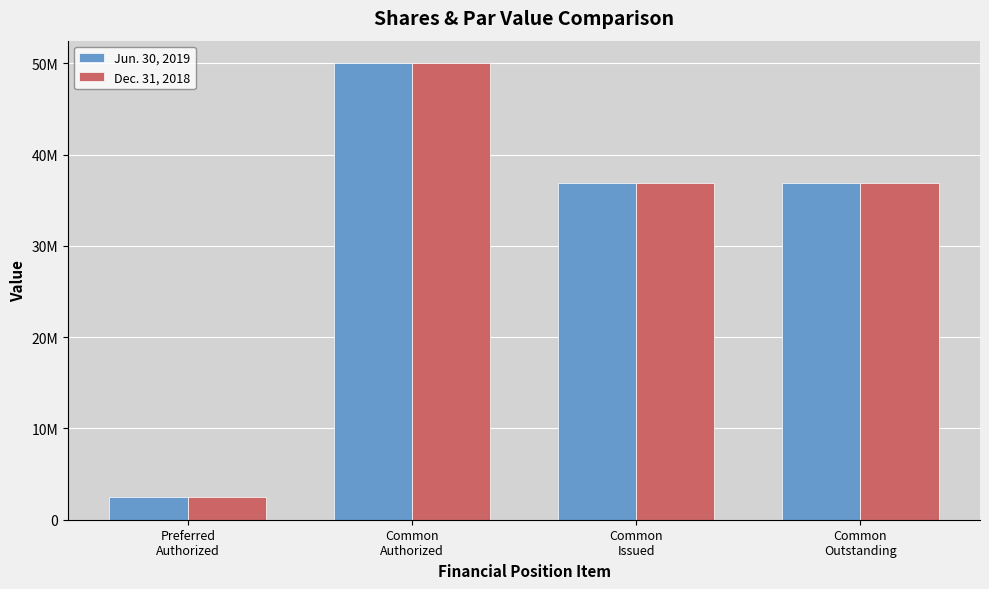

At how many categories does at least one series exceed 38293640?

1